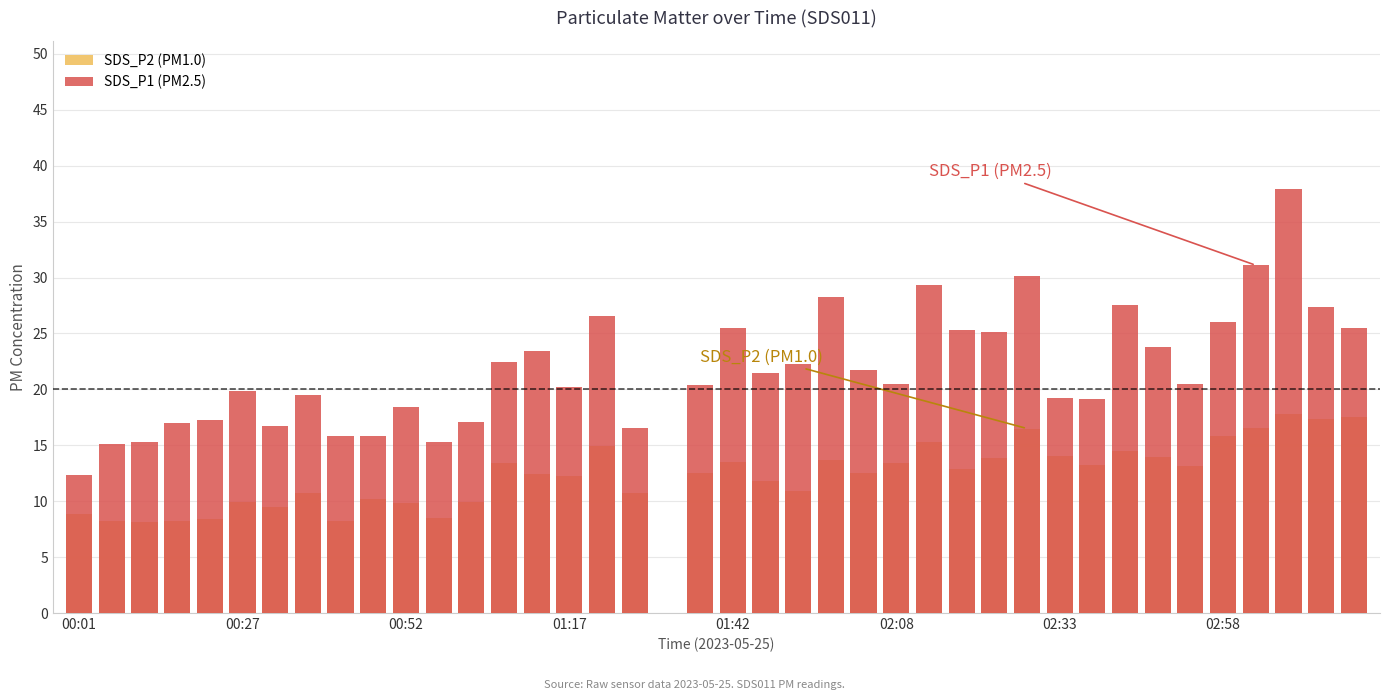

Is it true that SDS_P1 (PM2.5) equals 50.6 at 29?

False